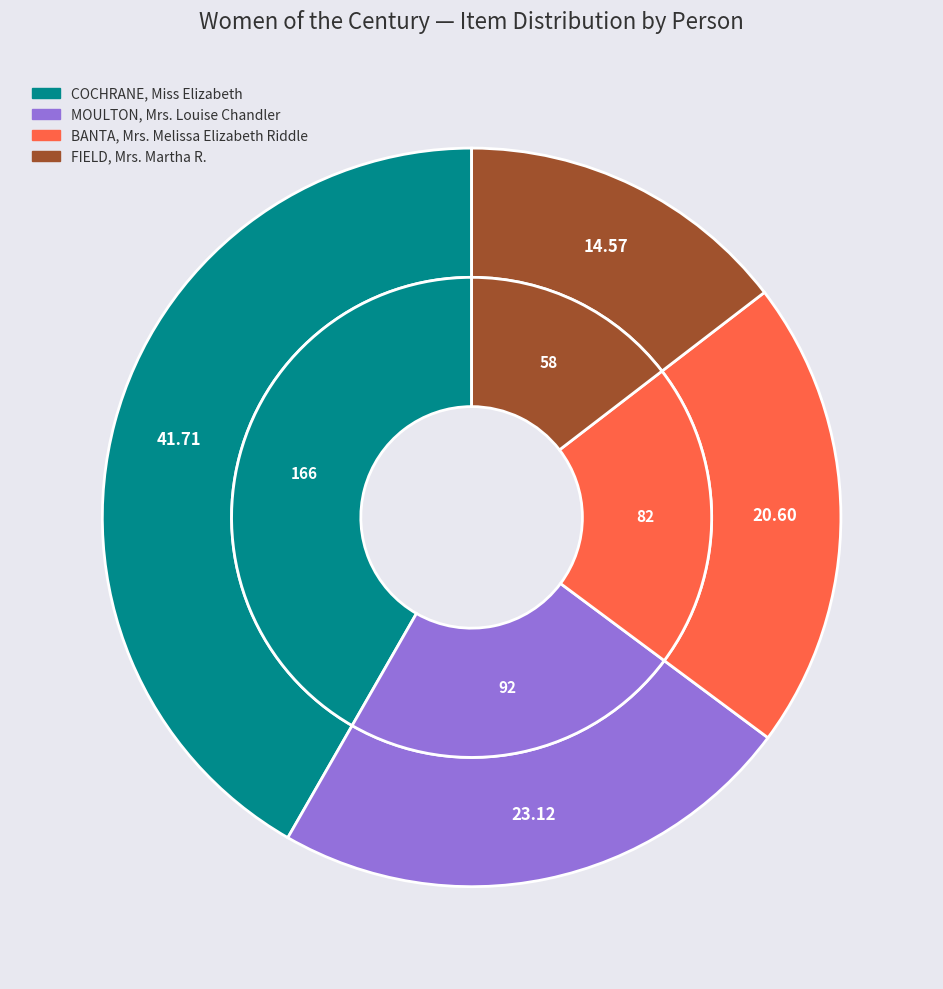

How many segments does this pie chart have?

4